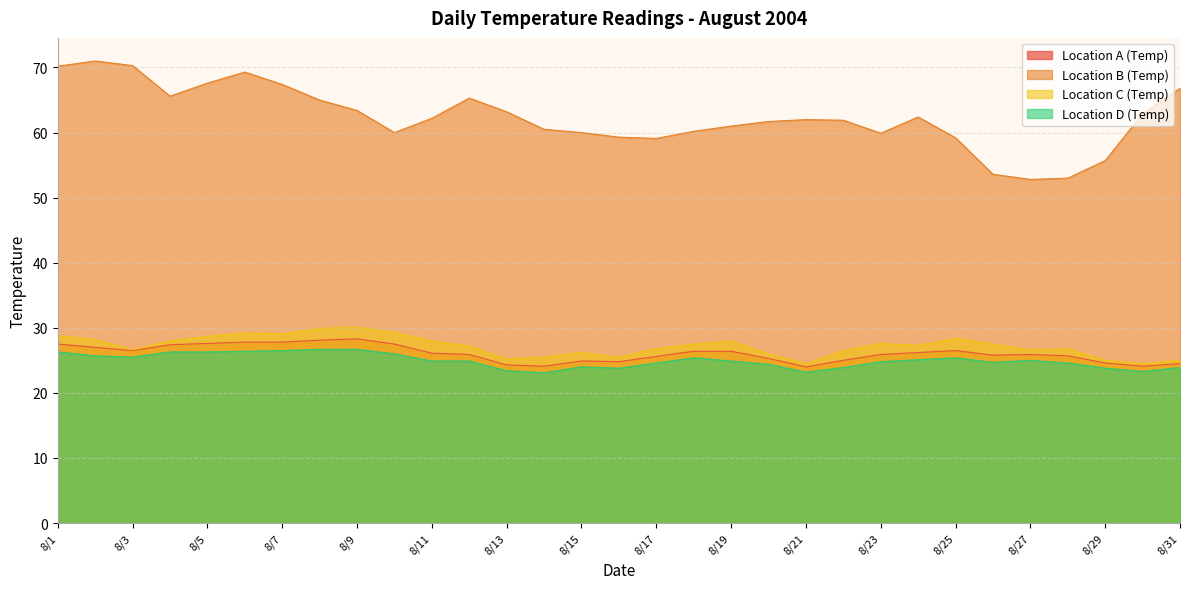

True or false: Location B (Temp) and Location A (Temp) cross at least once.

False